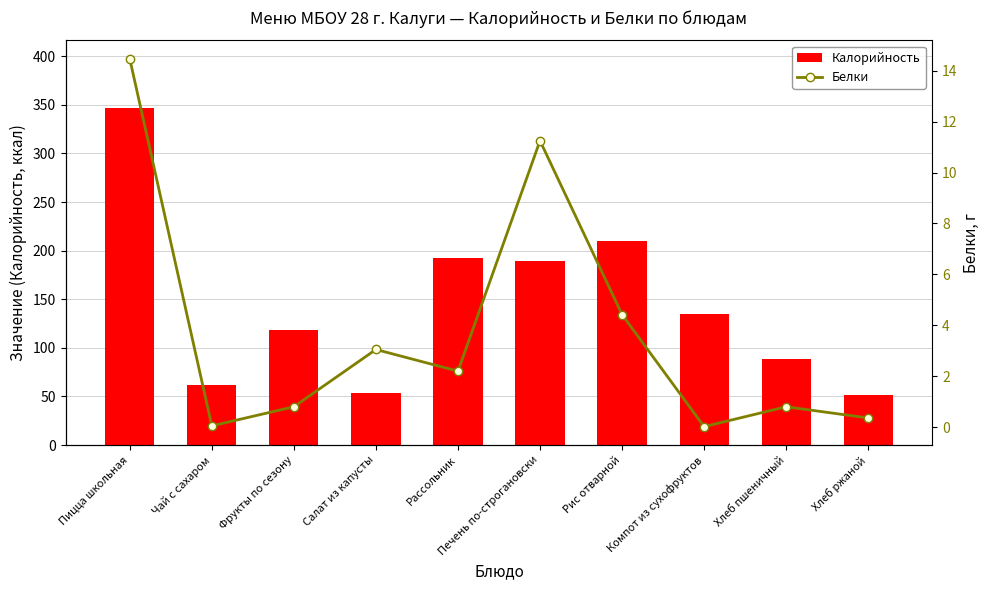

At which category is the sum across all series the highest?

Пицца школьная